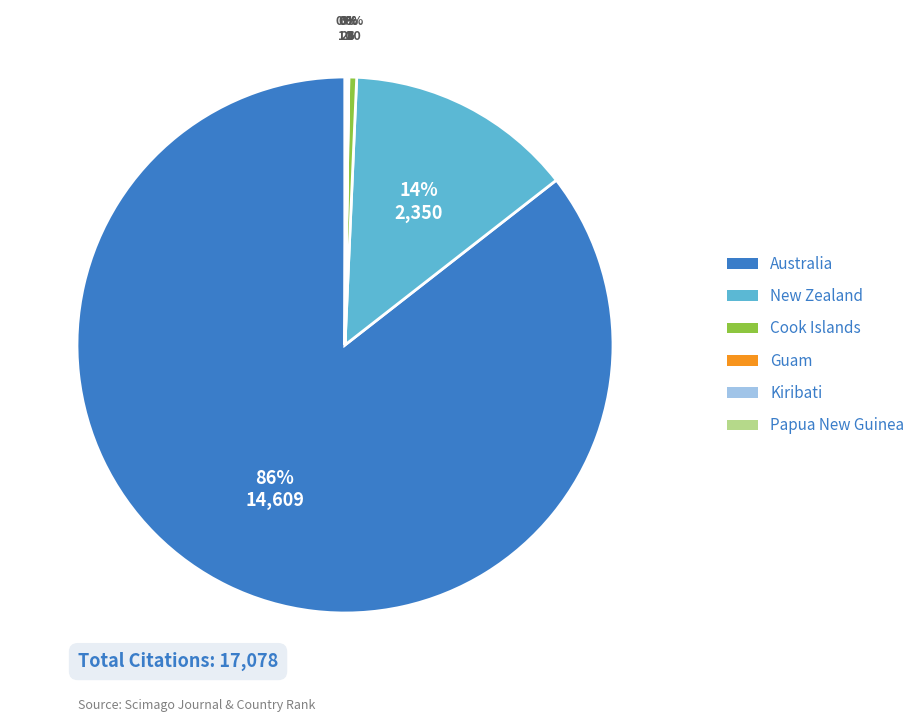

Which slice represents more than half of the pie?

Australia